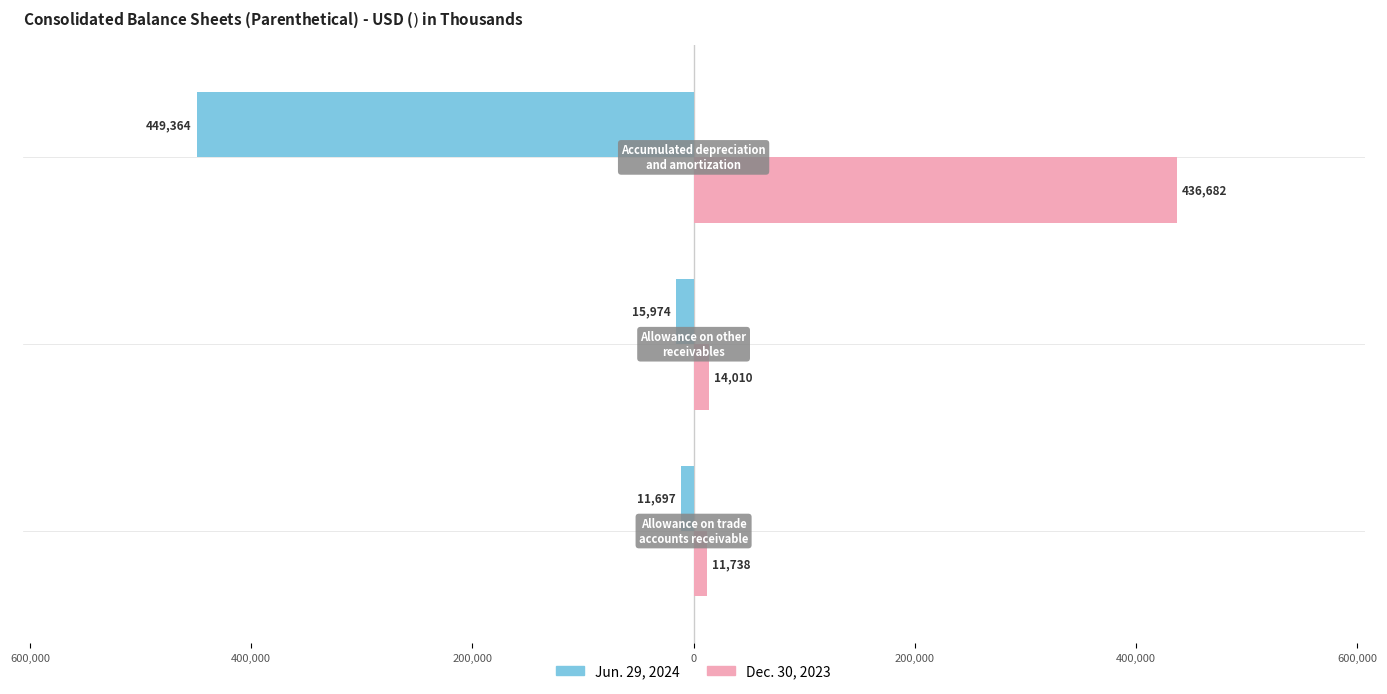

What are all the series names shown in the legend?

Jun. 29, 2024, Dec. 30, 2023